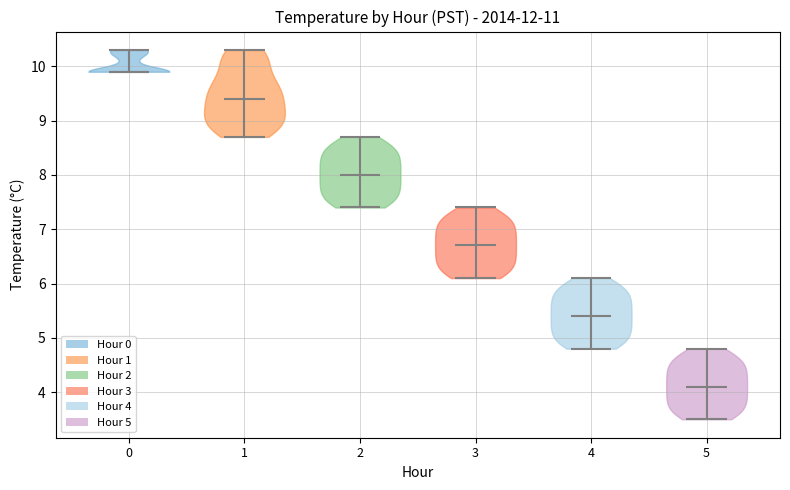

Which violin has the lowest median line?

5